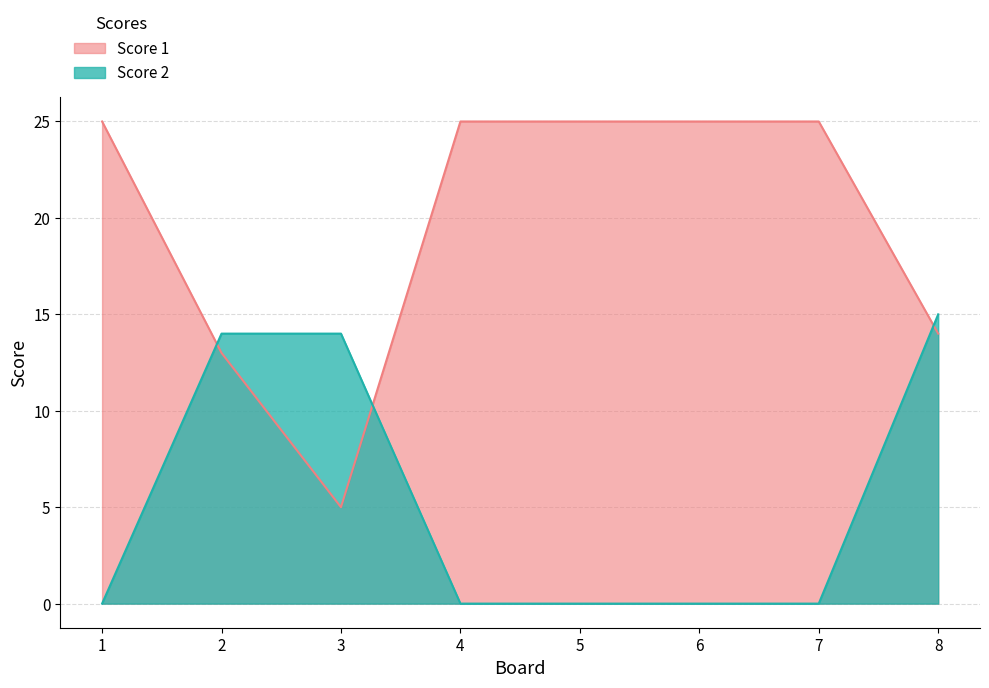

At how many categories does at least one series exceed 13?

8